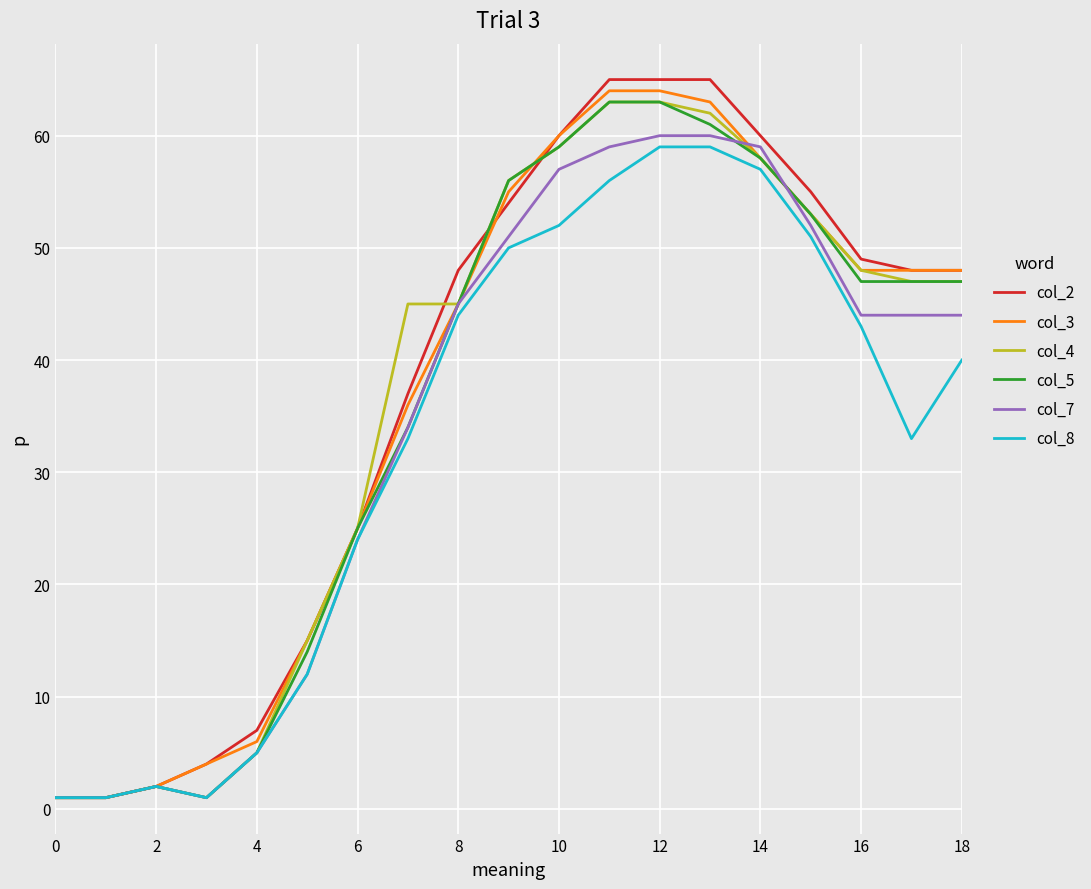

Which series has the largest total across all categories?

col_2